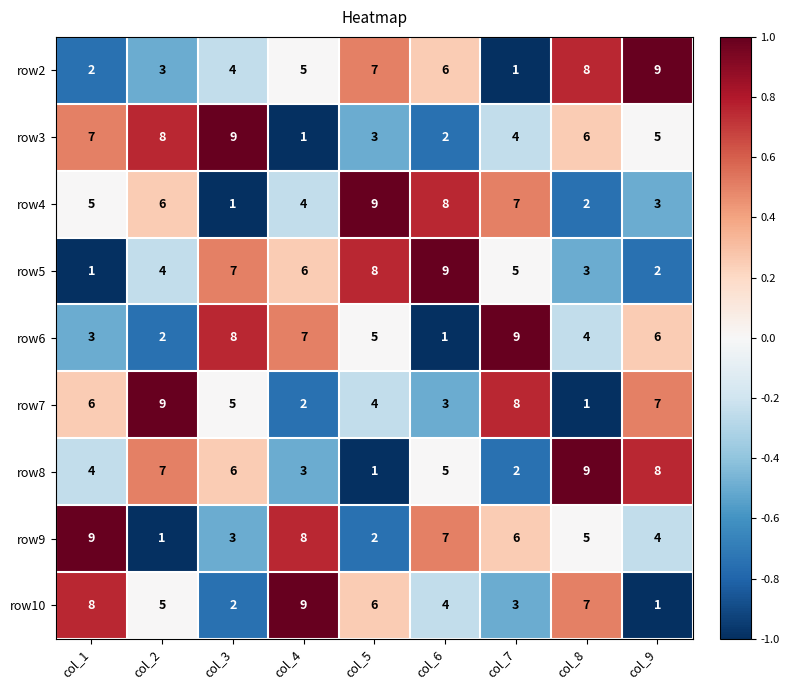

Rank the series at col_2 from lowest to highest value.

row9, row6, row2, row5, row10, row4, row8, row3, row7